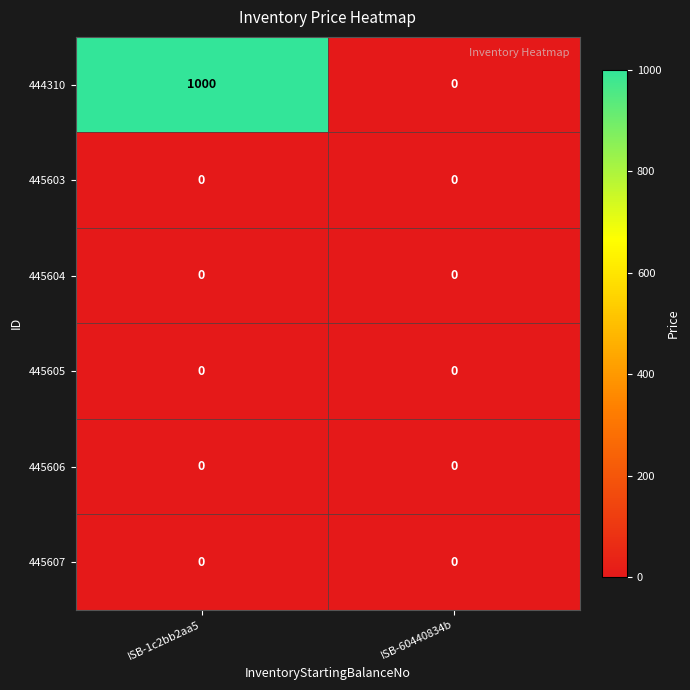

What is the greatest value displayed?

1000